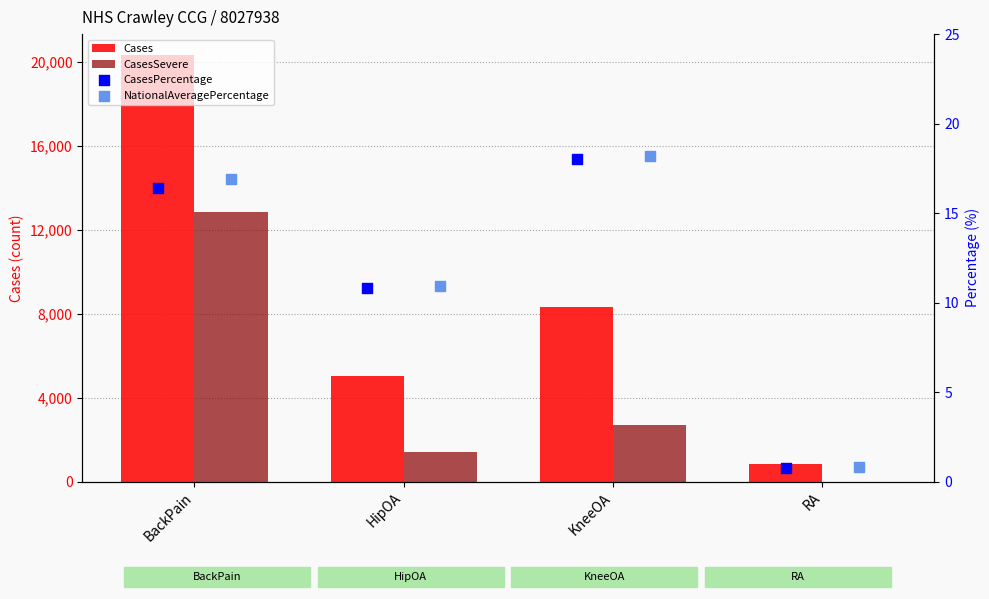

Which series has the largest total across all categories?

Cases